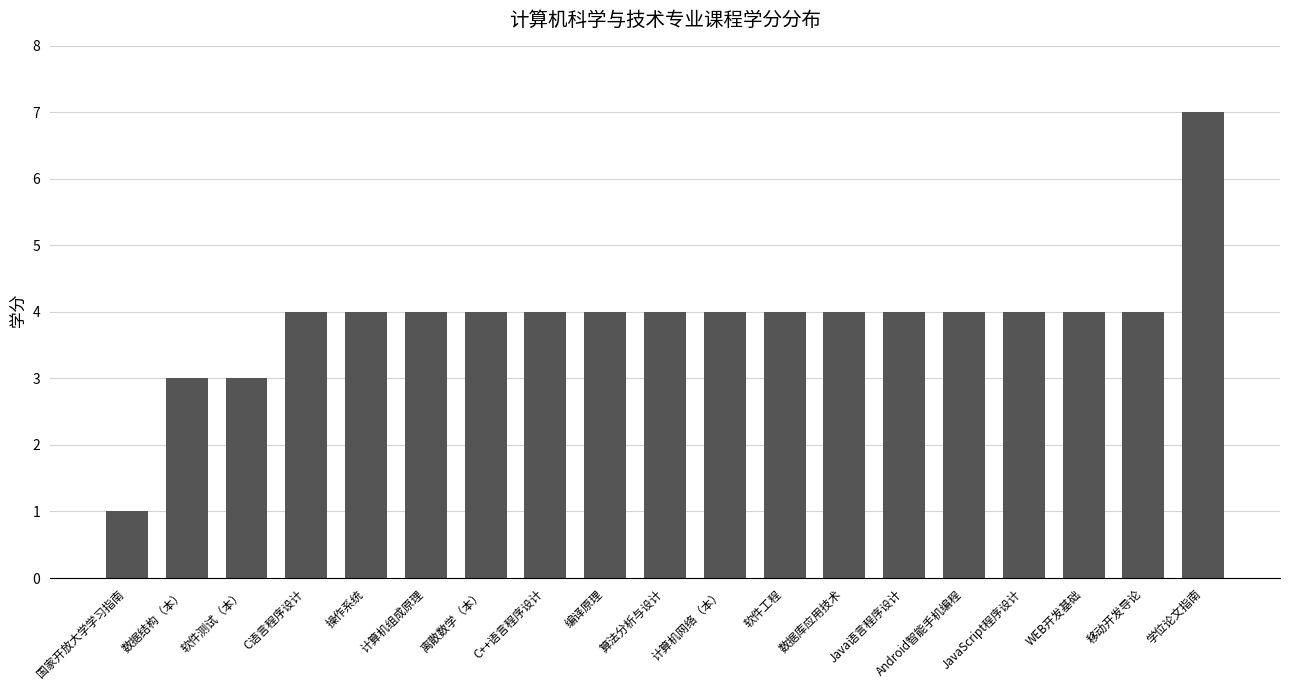

True or false: the data shows 1 at Java语言程序设计.

False